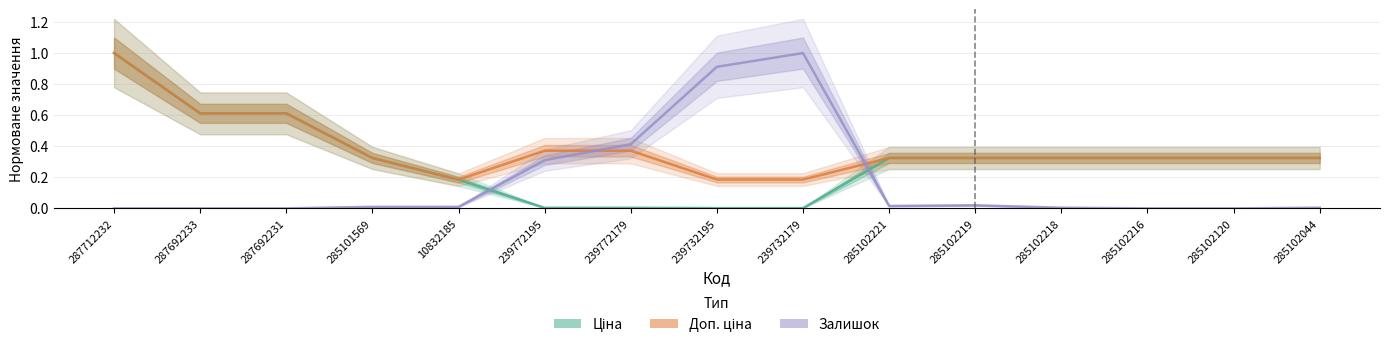

Rank the series by their maximum value, from highest to lowest.

Ціна, Доп. ціна, Залишок